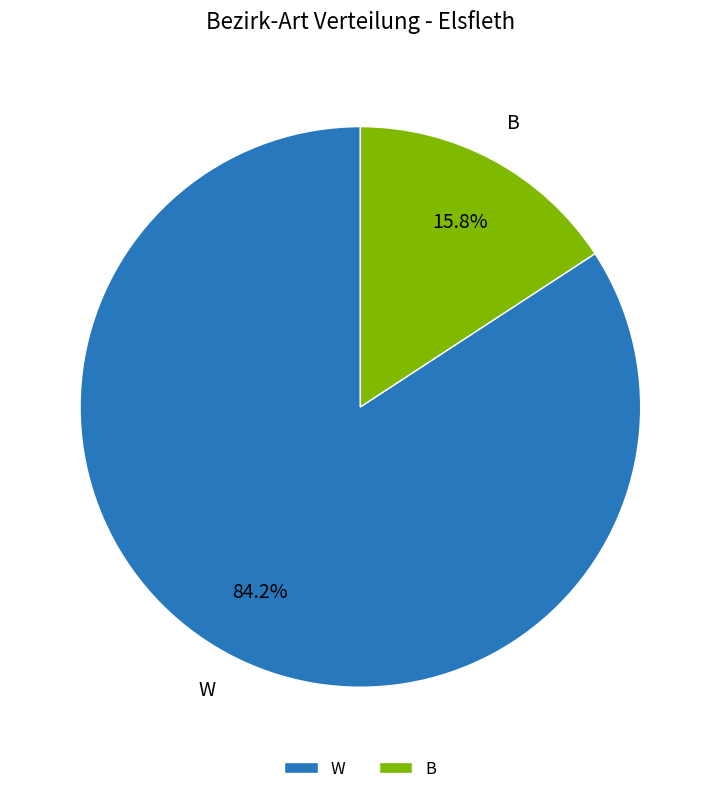

True or false: B accounts for 16% of the total.

True